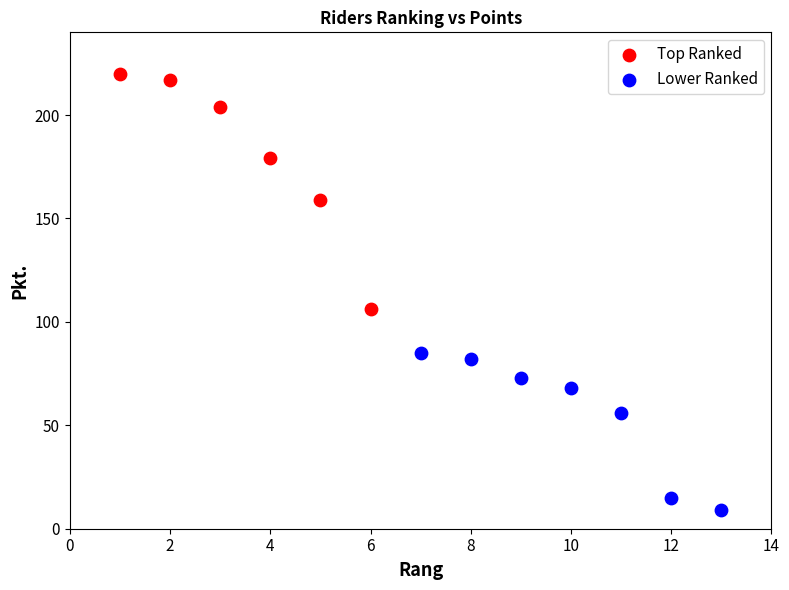

Which series has the largest Y range (max minus min)?

Top Ranked